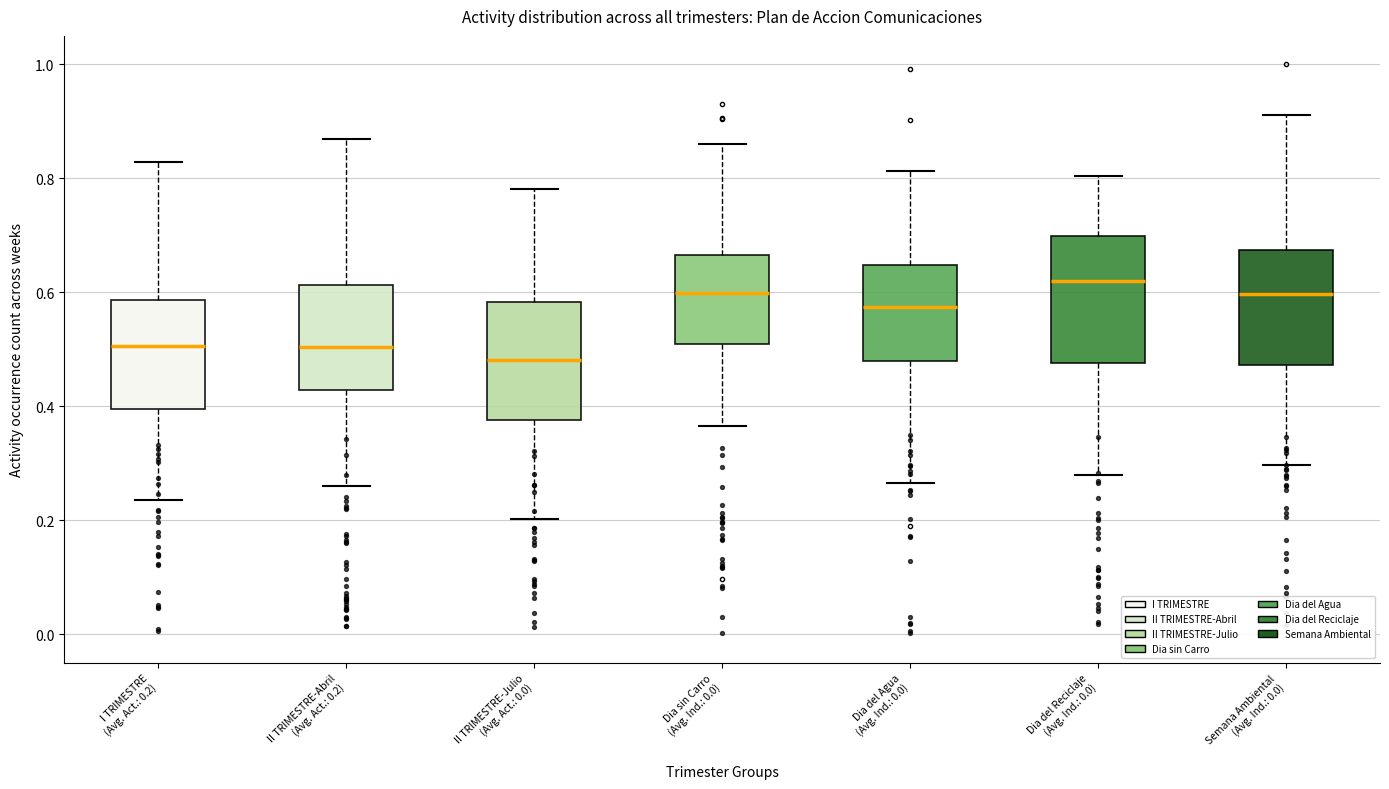

Which box's median line is the highest?

Dia del Reciclaje (Avg. Ind.: 0.0)